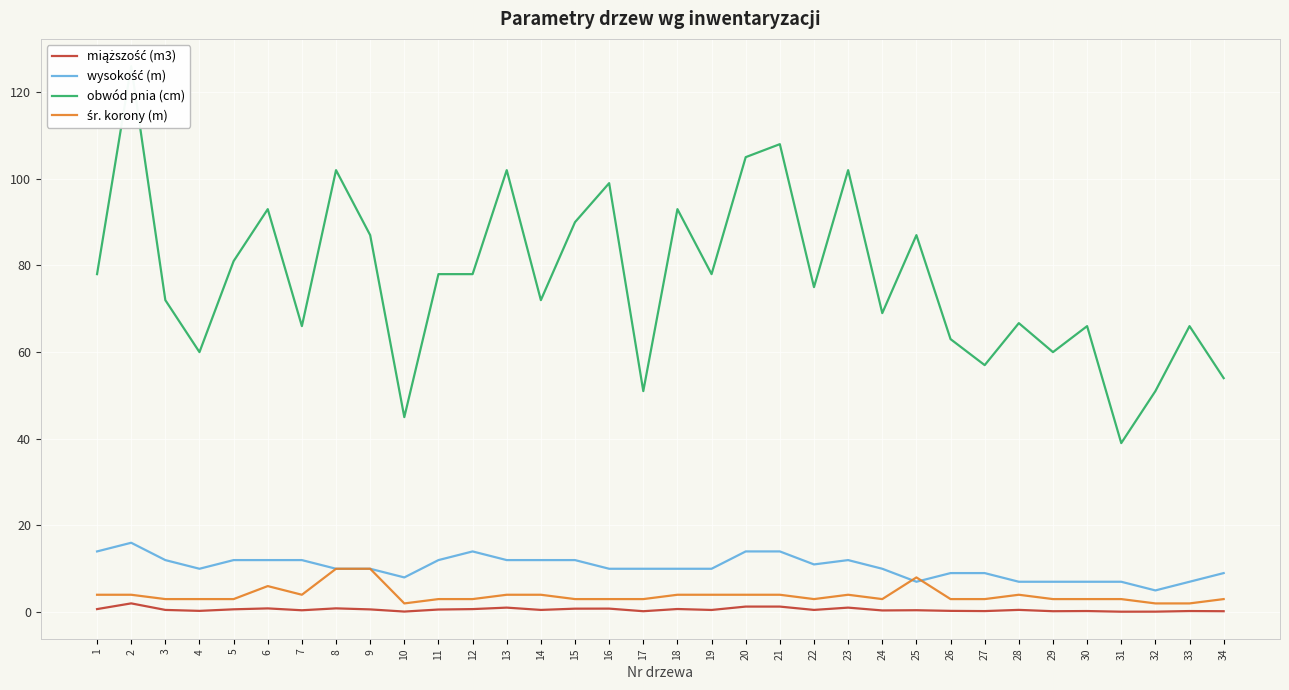

What are all the series names shown in the legend?

miąższość (m3), wysokość (m), obwód pnia (cm), śr. korony (m)